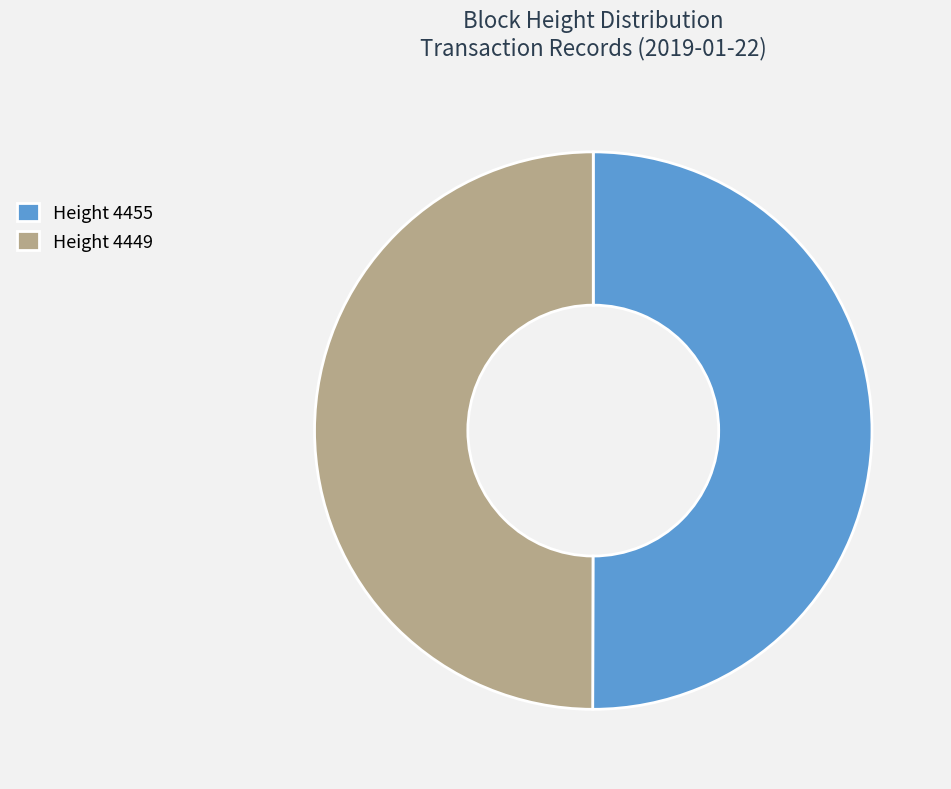

Do Height 4449 and Height 4455 together represent more than half of the pie?

Yes